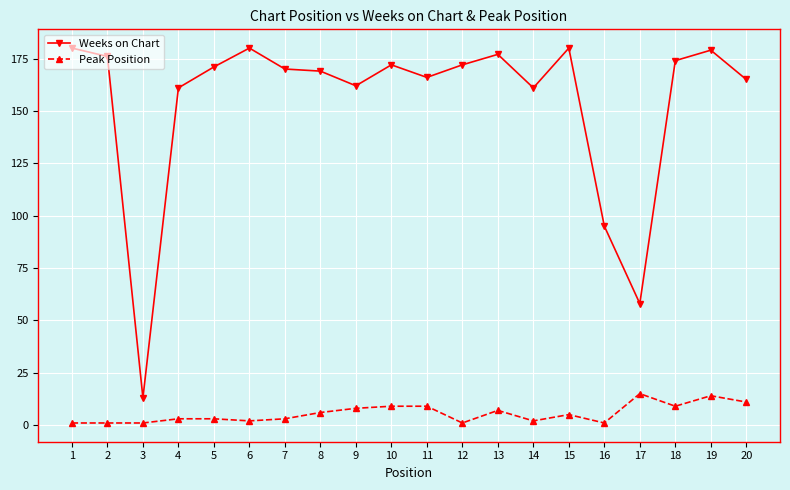

Reading left to right, what are all the values shown in this chart?

Weeks on Chart: 1=180	2=176	3=13	4=161	5=171	6=180	7=170	8=169	9=162	10=172	11=166	12=172	13=177	14=161	15=180	16=95	17=58	18=174	19=179	20=165
Peak Position: 1=1	2=1	3=1	4=3	5=3	6=2	7=3	8=6	9=8	10=9	11=9	12=1	13=7	14=2	15=5	16=1	17=15	18=9	19=14	20=11